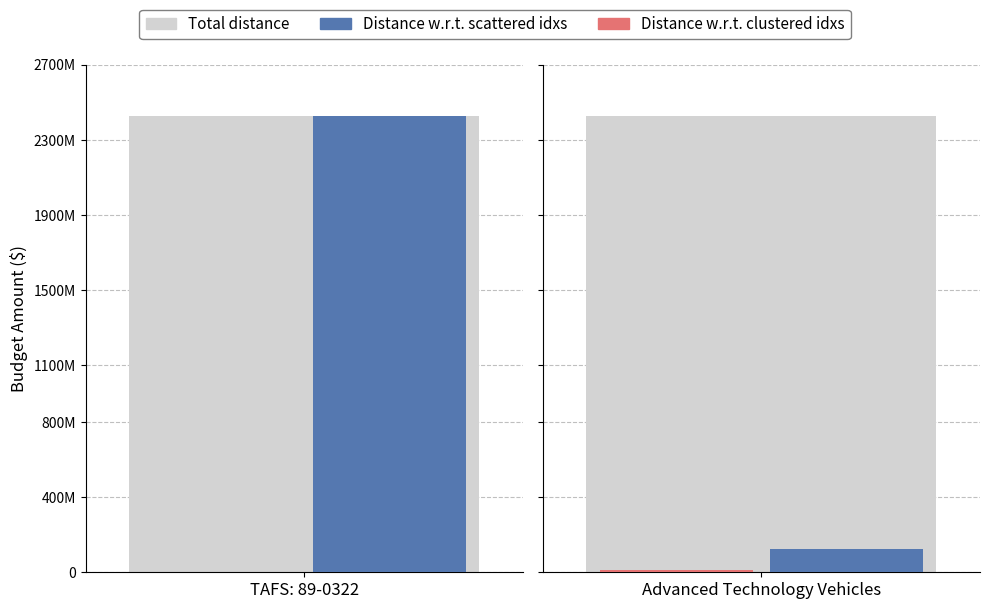

Which label corresponds to the largest value in the chart?

TAFS: 89-0322